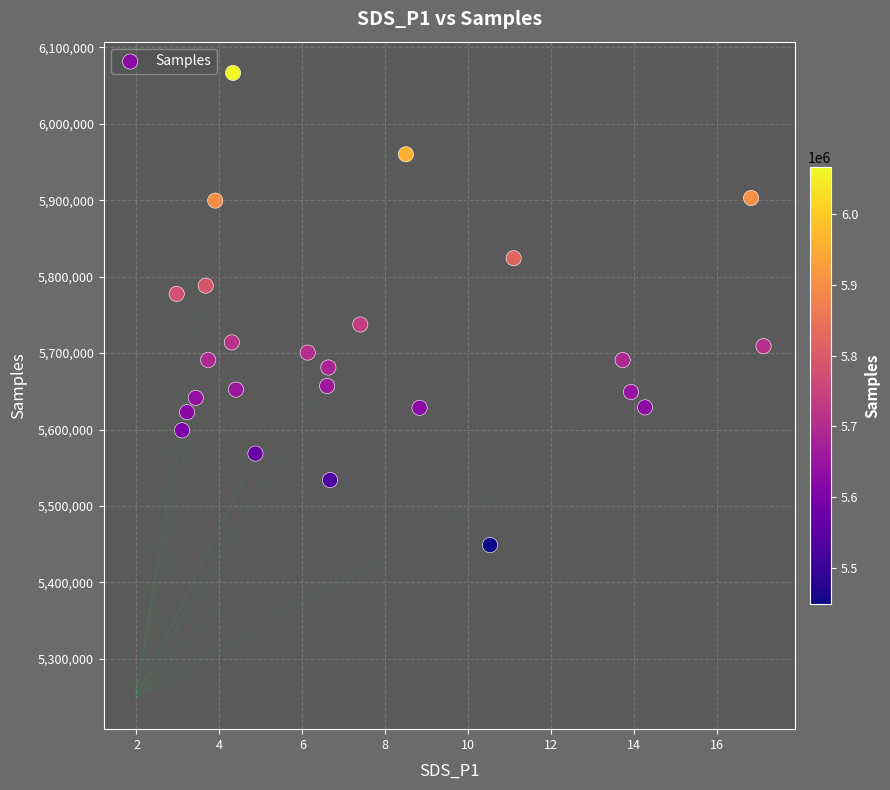

What is the range of Y values (max minus min)?

617844